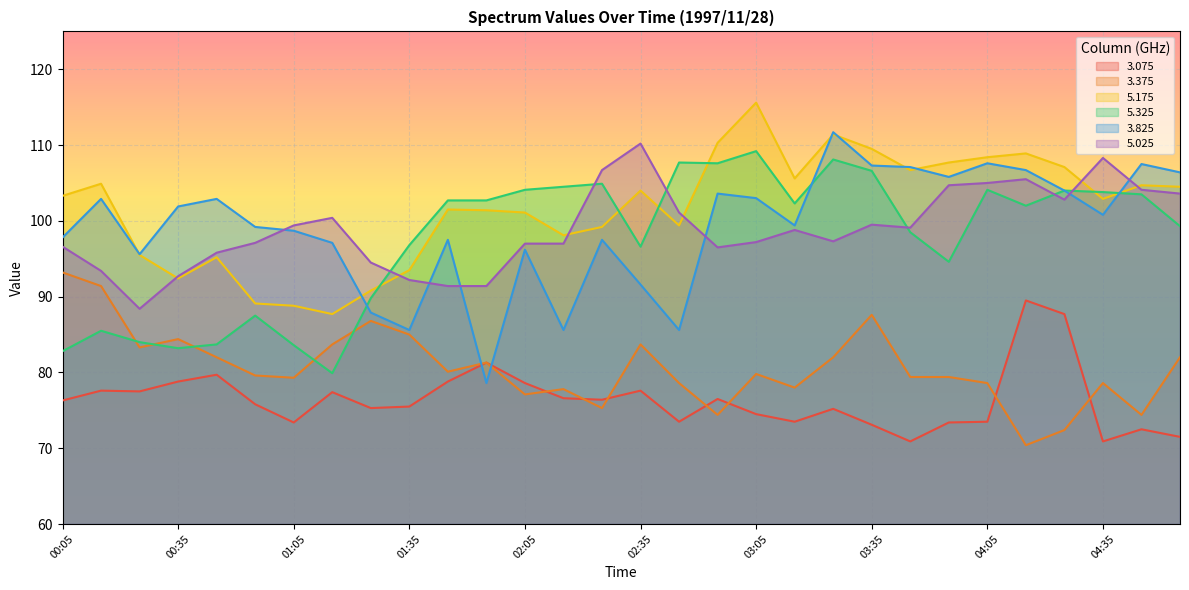

The 3.075 series shows 78.8 at 00:35. True or false?

True